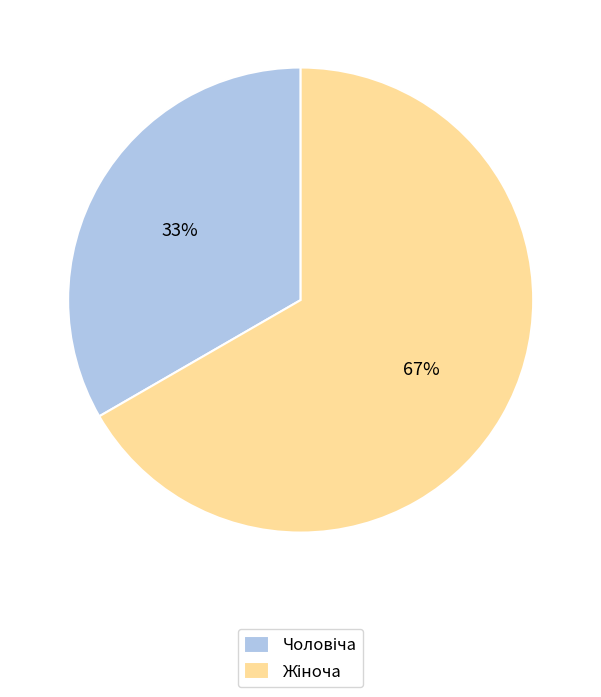

Does any single category account for the majority?

Yes